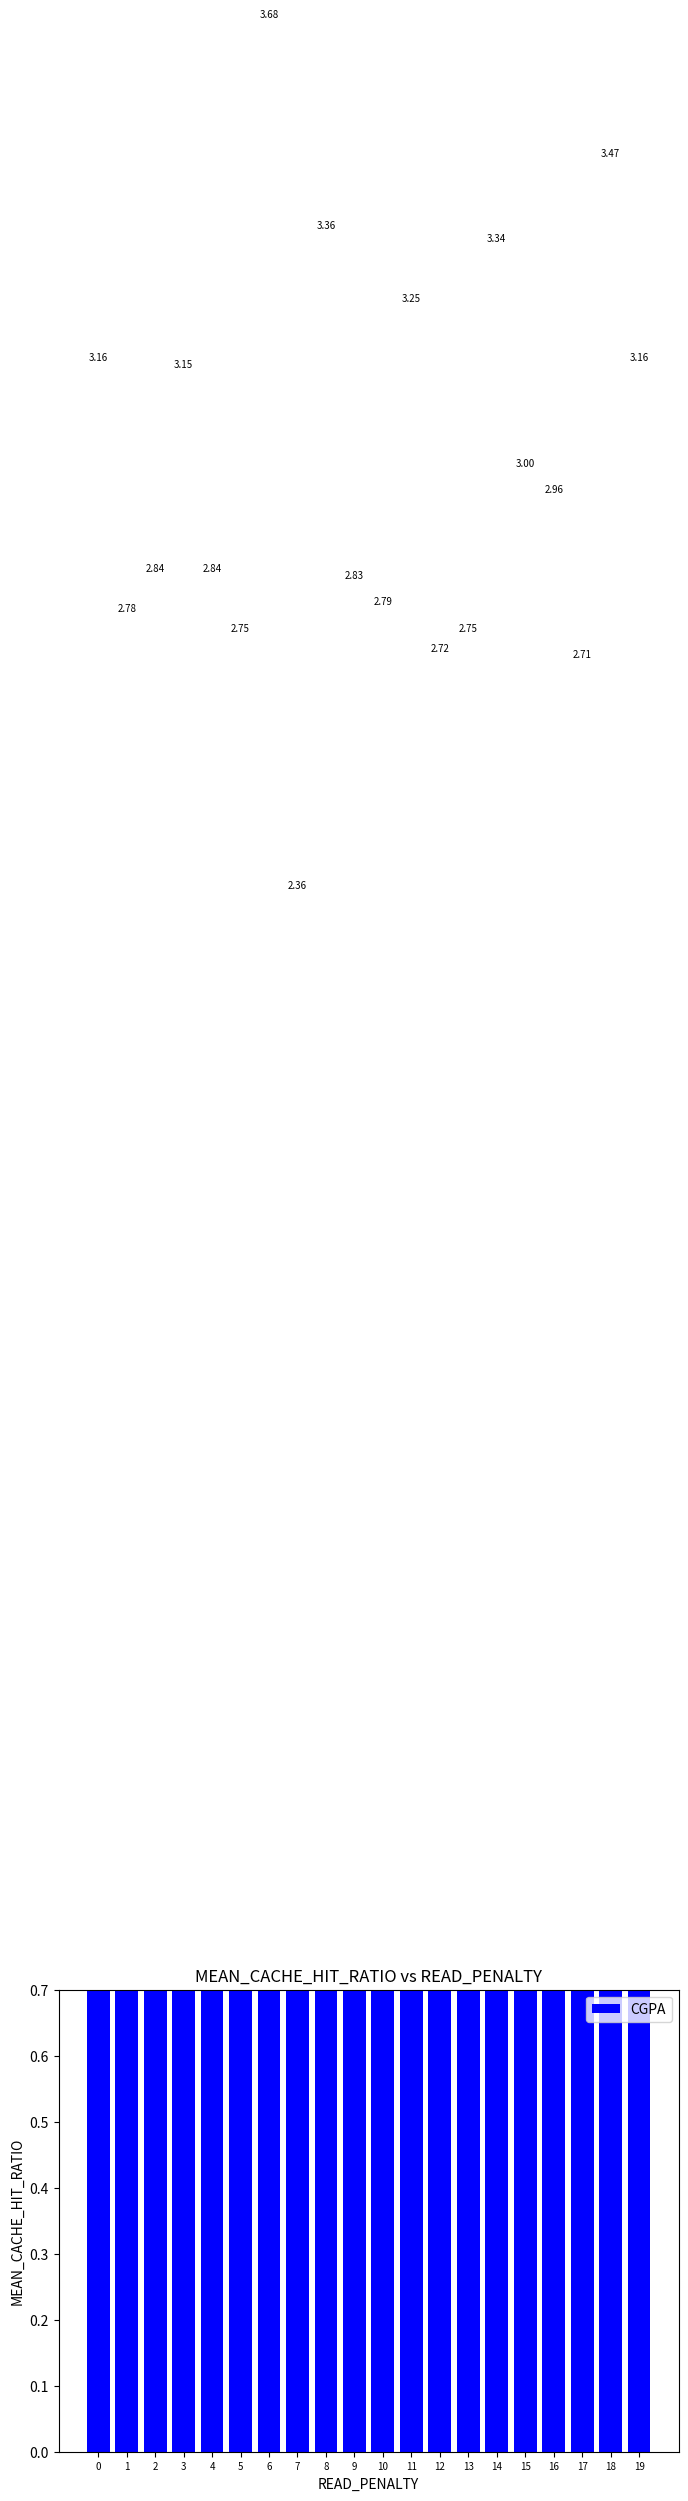

What is the difference between the values at 5 and 9?

0.1